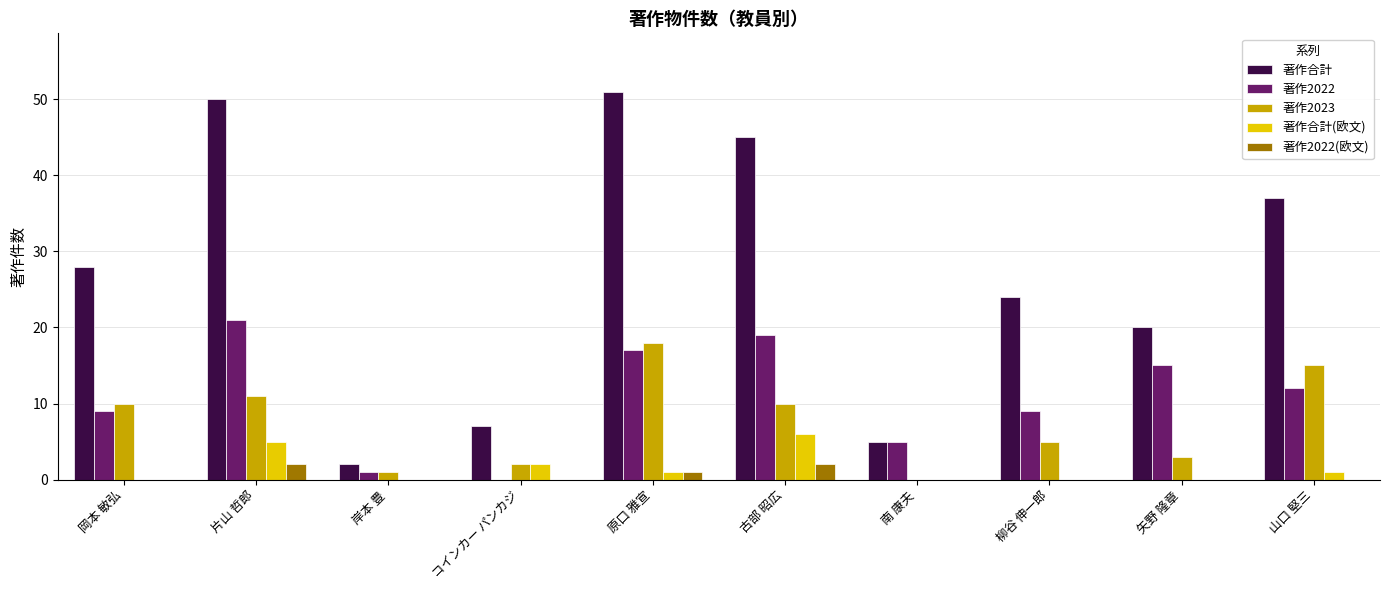

What is the sum of the 著作合計(欧文) values at 片山 哲郎 and コインカー パンカジ?

7